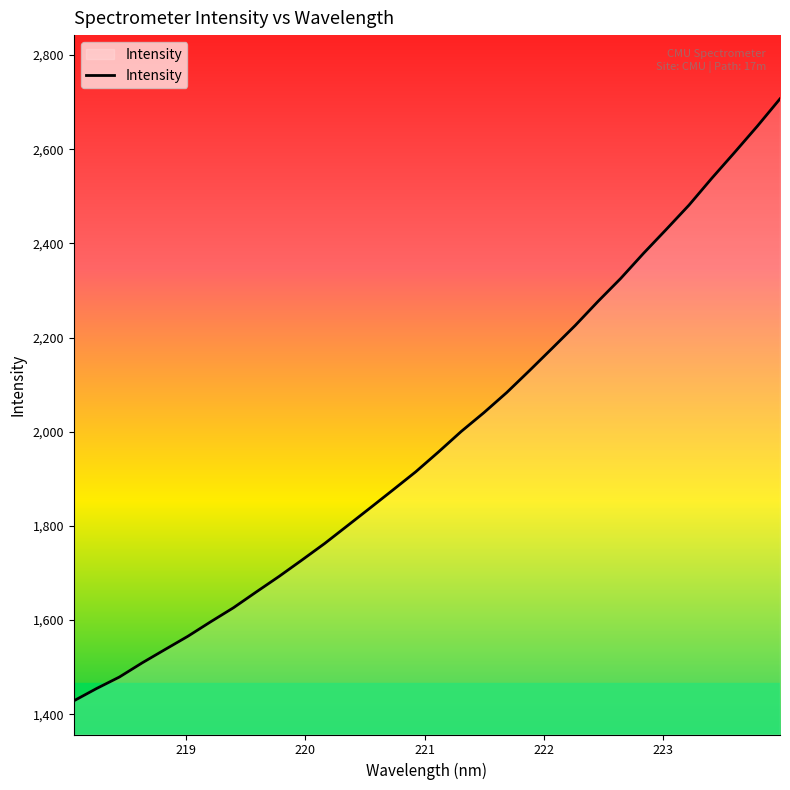

What is the difference between the maximum and minimum values?

1278.6